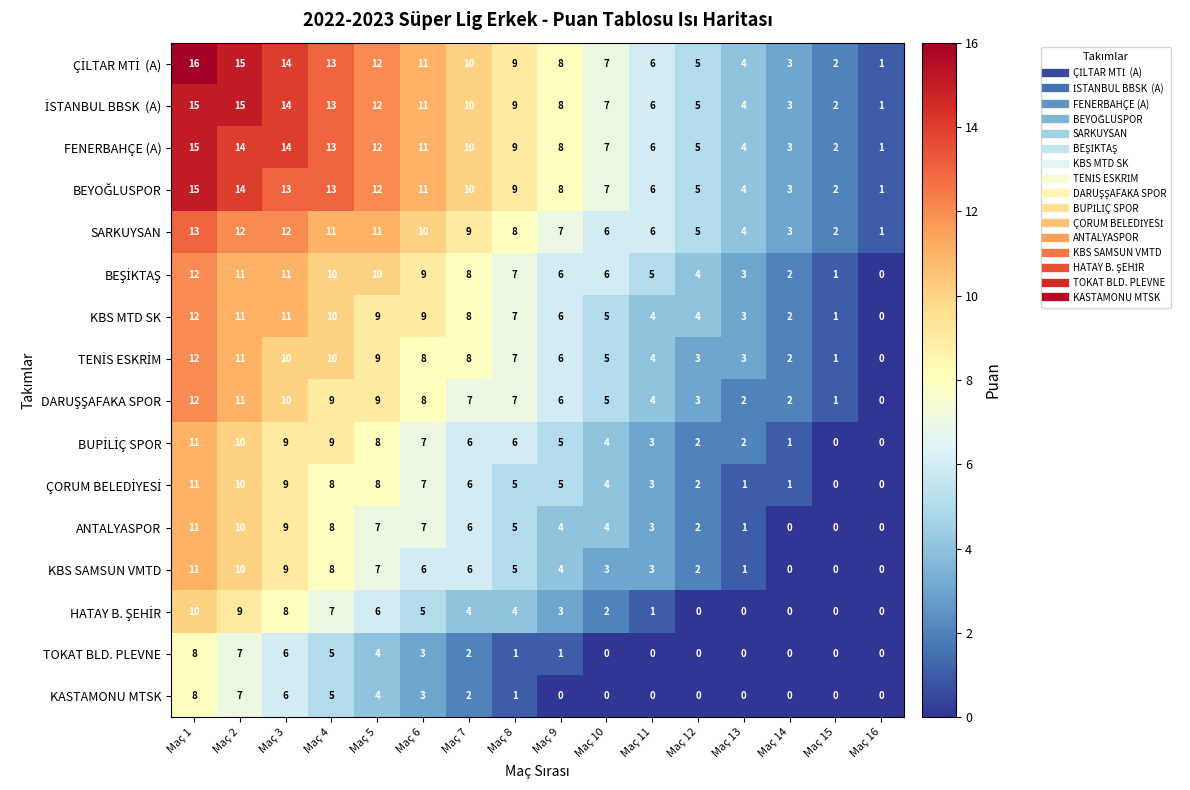

What is the spread (max minus min) of values at Maç 8?

8